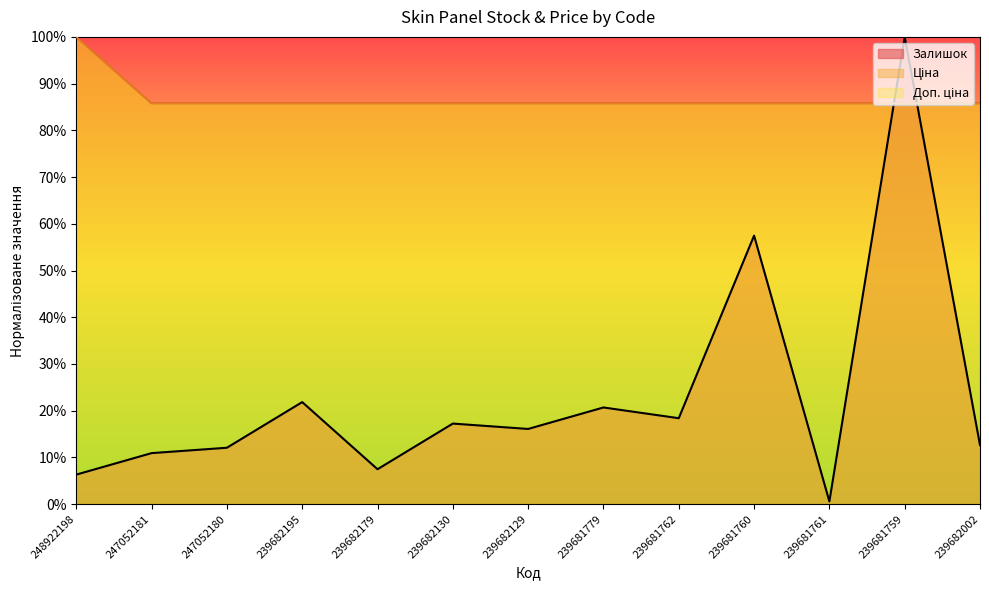

What is the difference between the maximum and minimum values in the Доп. ціна series?

14.2